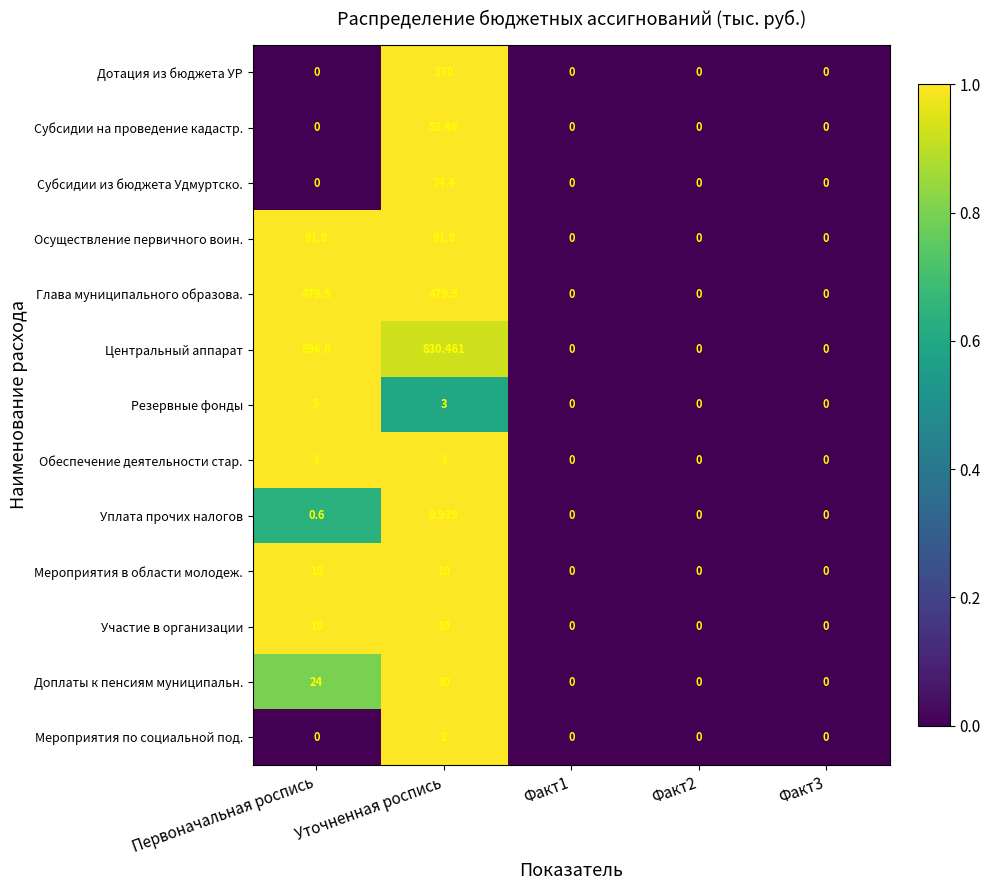

Which series changed the most between Первоначальная роспись and Факт1?

Центральный аппарат